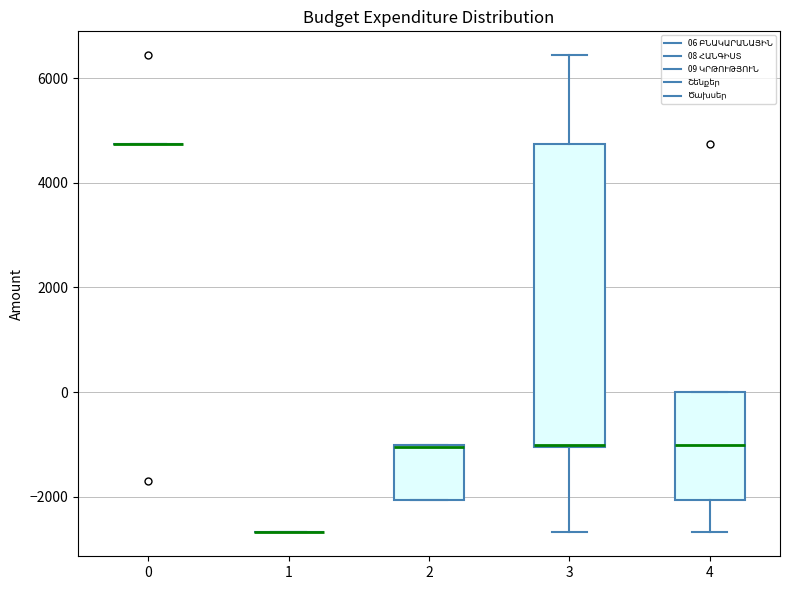

Reading left to right, read every box against the y-axis: the position of its median line, the range the box covers, and the ends of its whiskers. The values are not printed on the chart, so give them approximately, as read against the axis.

0: box collapsed to a line at 4800, whiskers 4800 to 4800
1: box collapsed to a line at -2600, whiskers -2600 to -2600
2: median -1000 (drawn on the box's upper edge), box -2000 to -1000, whiskers -2000 to -1000
3: median -1000 (drawn on the box's lower edge), box -1000 to 4800, whiskers -2600 to 6400
4: median -1000, box -2000 to 0, whiskers -2600 to 0